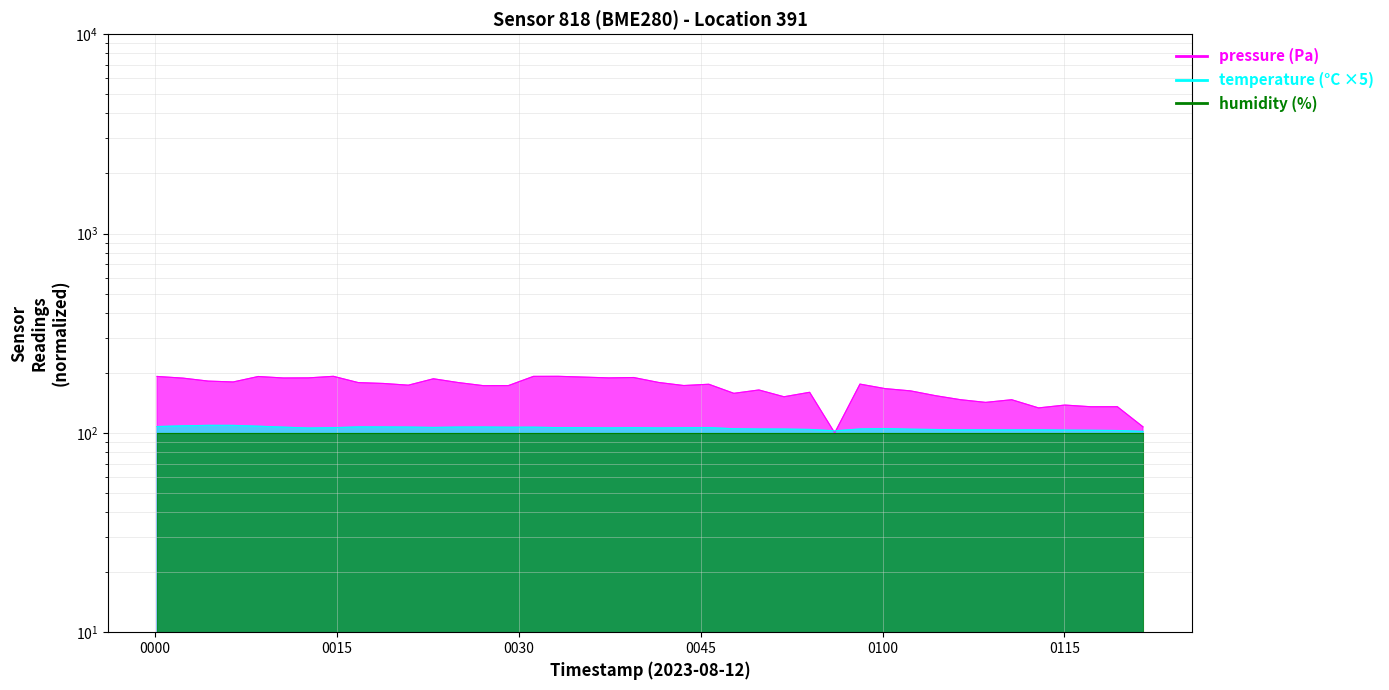

How many data points in temperature are less than 106?

20